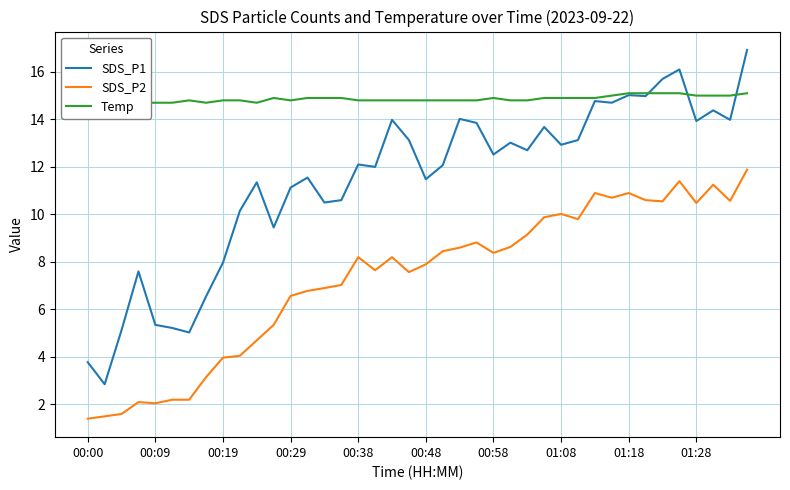

What is the highest value of the Temp series?

15.1